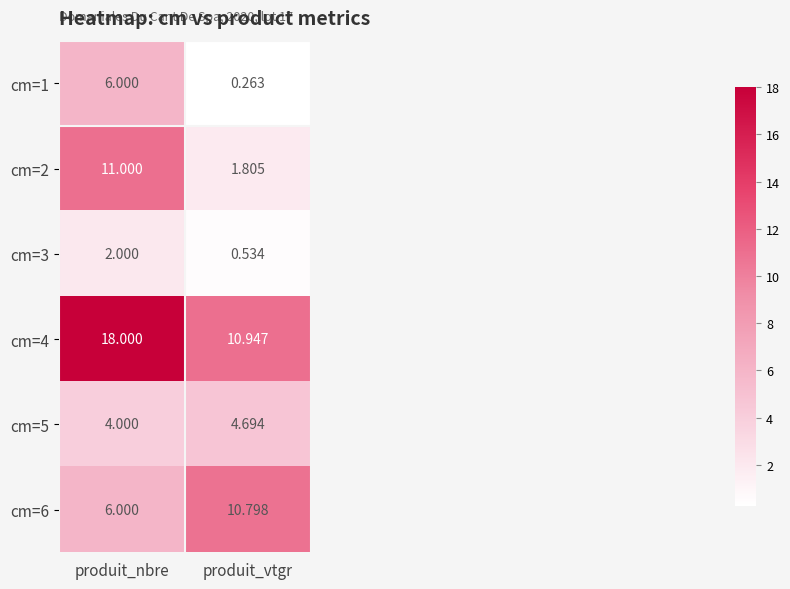

At which category does the chart reach its peak across all series?

produit_nbre